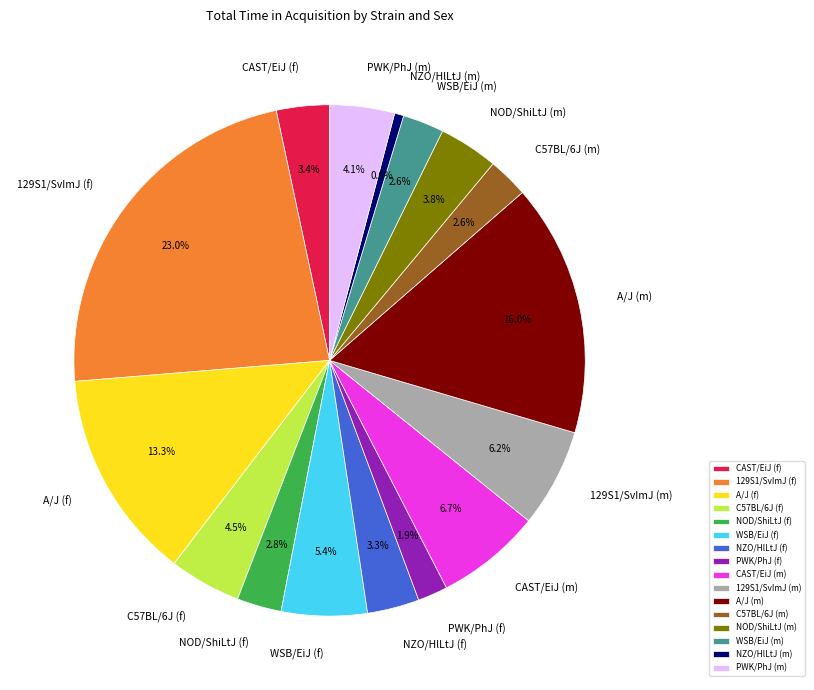

Approximately how many times larger is the value at WSB/EiJ (f) compared to CAST/EiJ (f)?

1.6